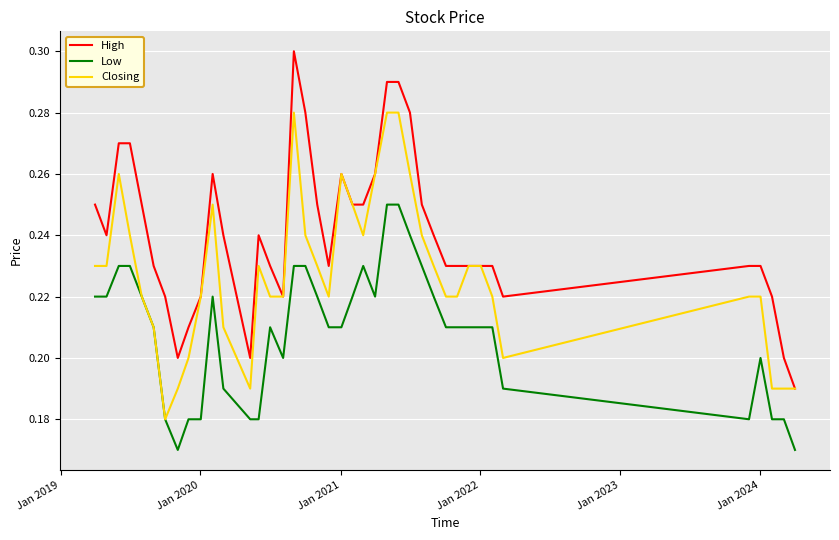

True or false: High and Low cross at least once.

False